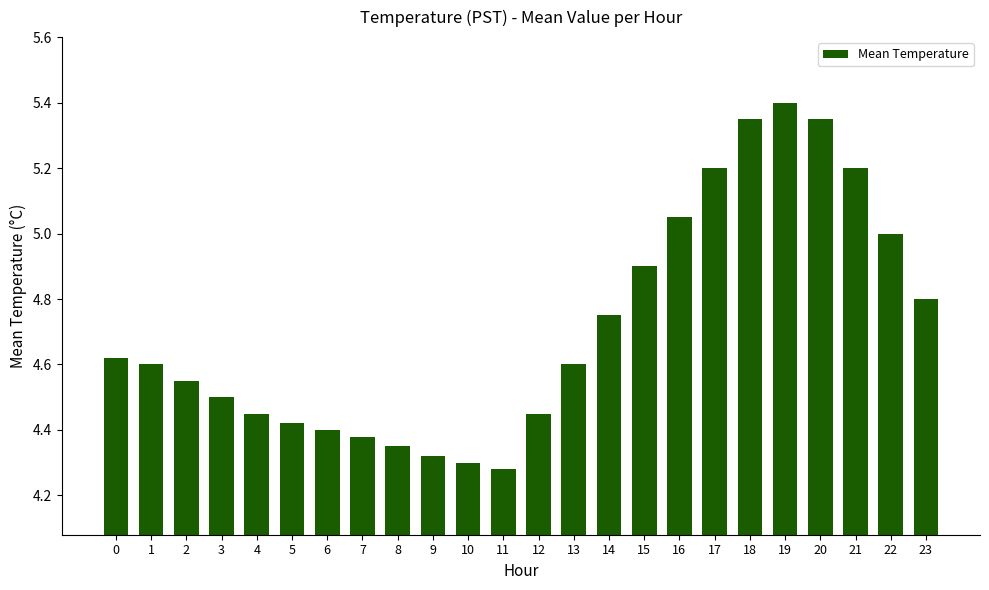

Does the chart contain any negative values?

No